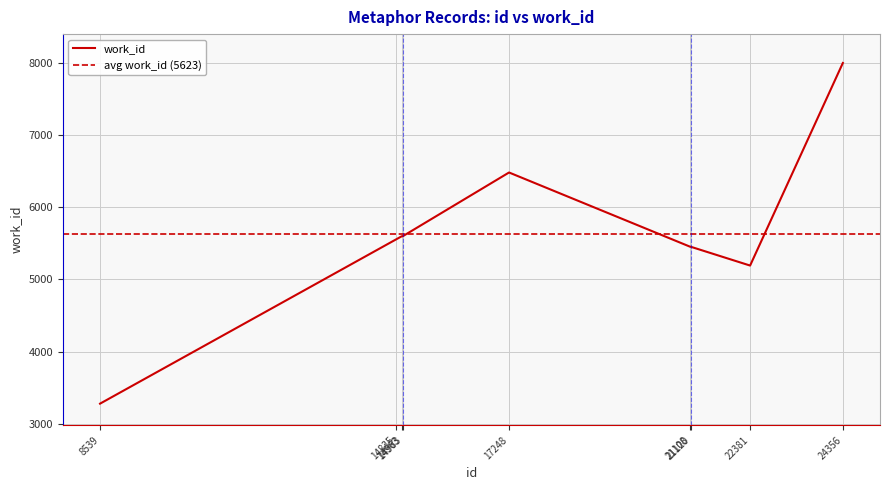

What is the difference between the values at 24356 and 21108?

2548